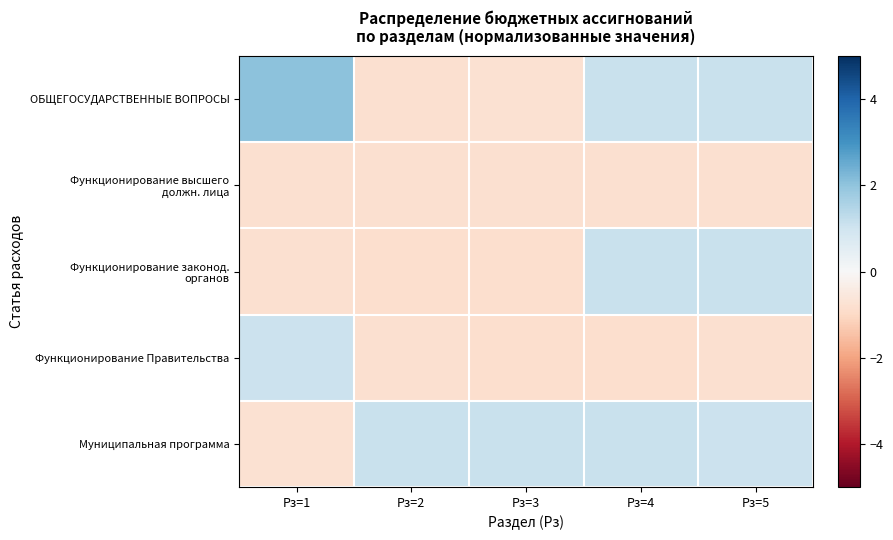

List the series in order of their peak value, lowest first.

Функционирование высшего должн. лица, Функционирование Правительства, Функционирование законод. органов, Муниципальная программа, ОБЩЕГОСУДАРСТВЕННЫЕ ВОПРОСЫ